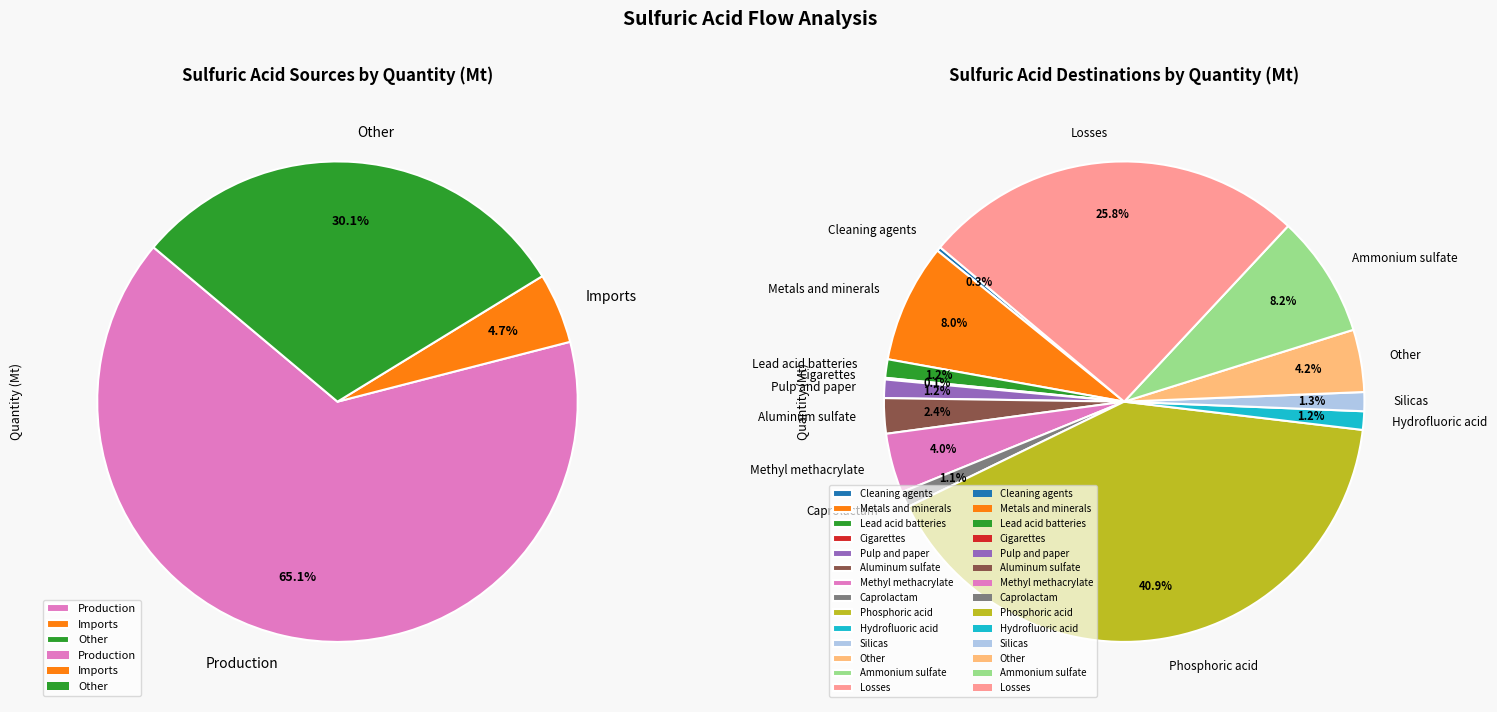

What is the change in value from Imports to Other?

+10.0